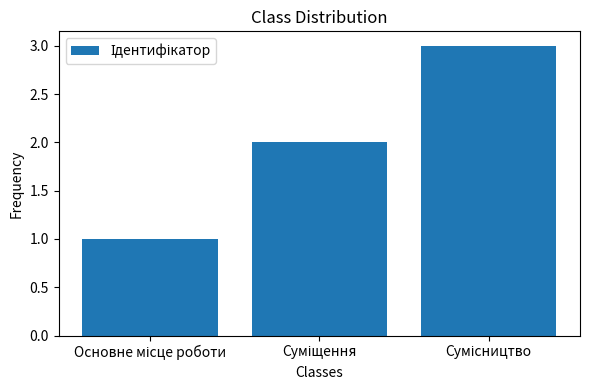

Count the values in the range 1 to 3.

3